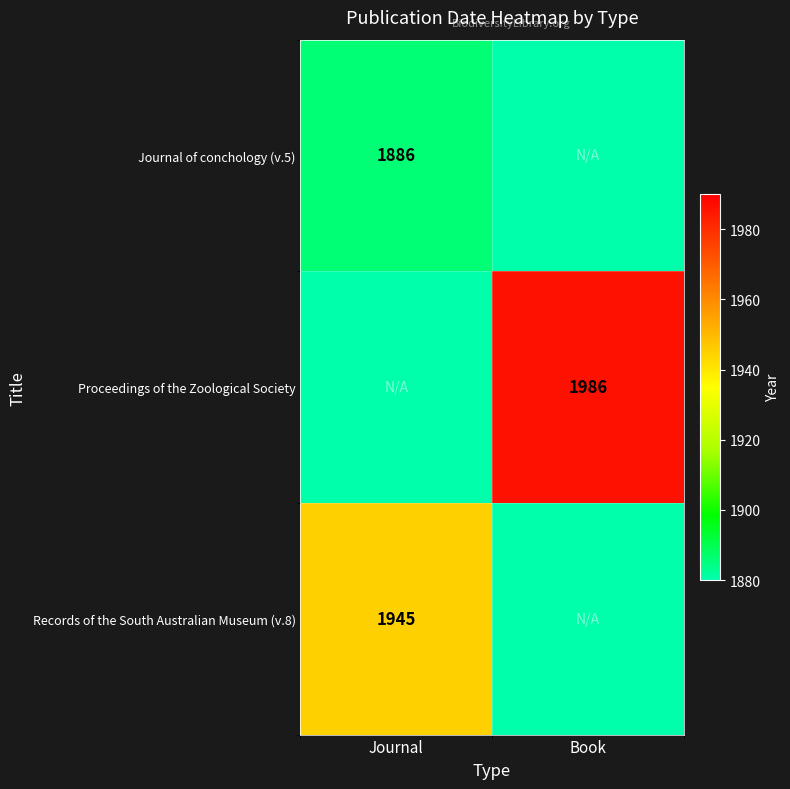

Is it true that Records of the South Australian Museum (v.8) equals 2936 at Journal?

False